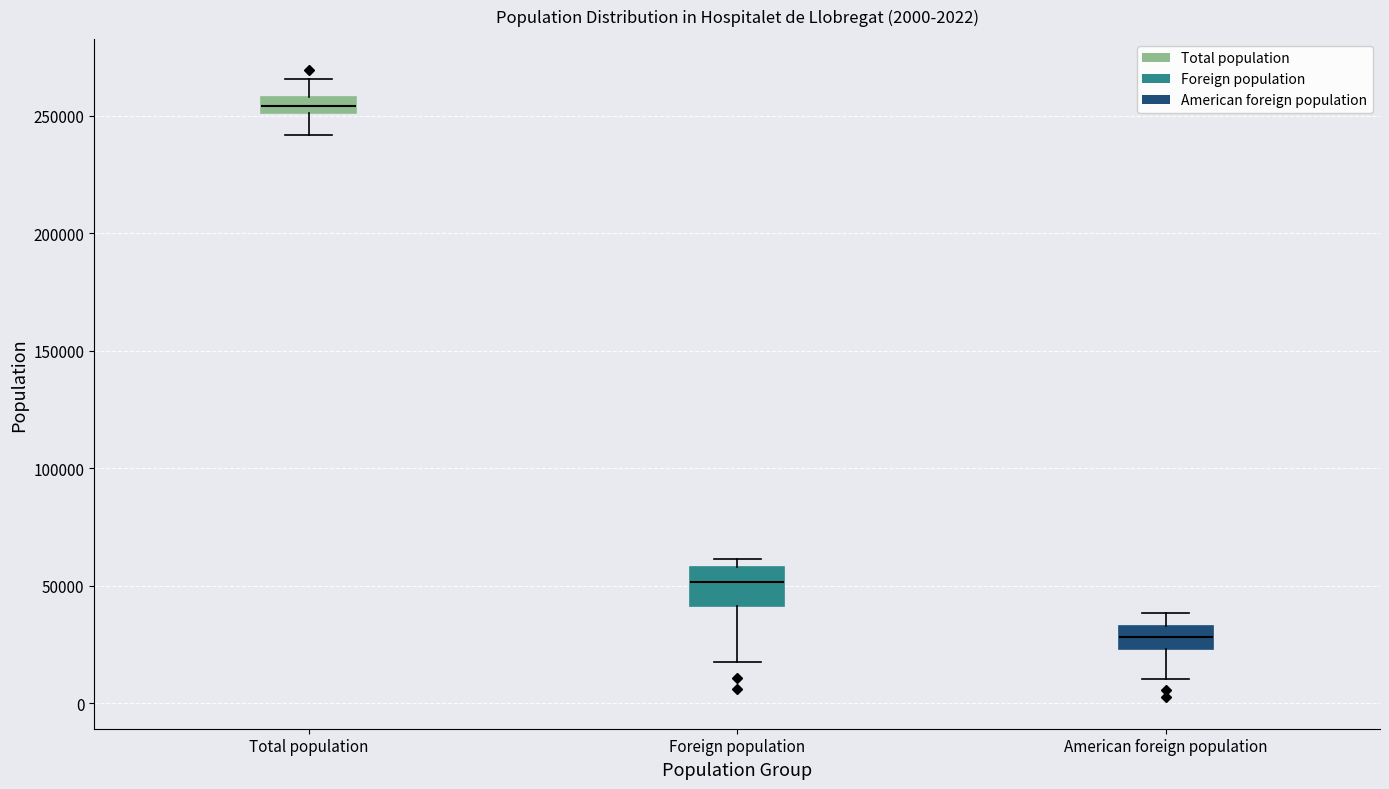

Comparing the boxes themselves (not the whiskers), which one is the tallest?

Foreign population